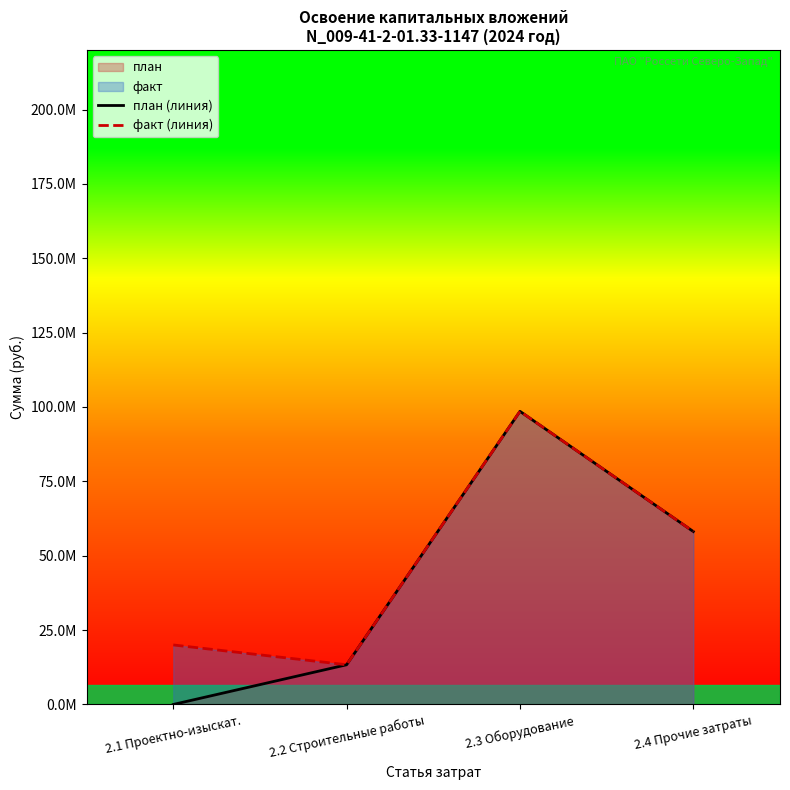

At which category does the chart reach its minimum across all series?

2.1 Проектно-изыскат.